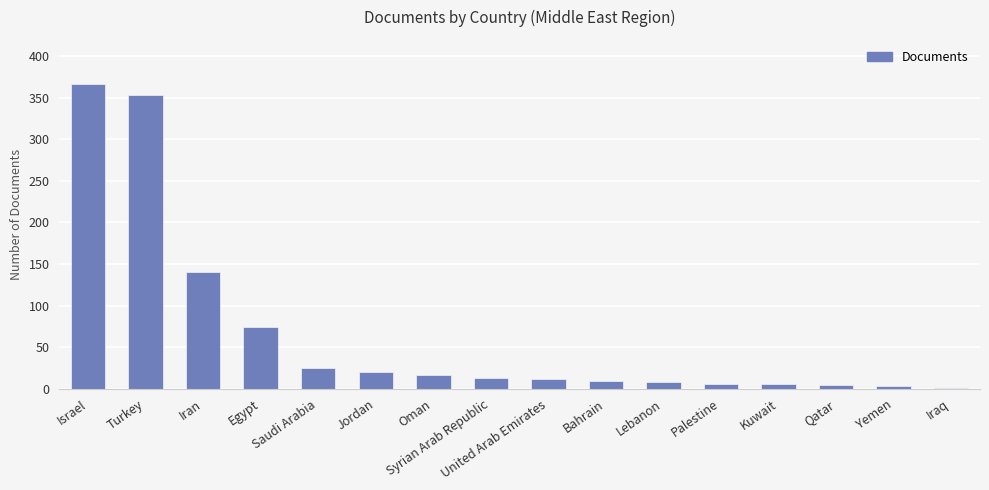

What is the sum of all values?

1055